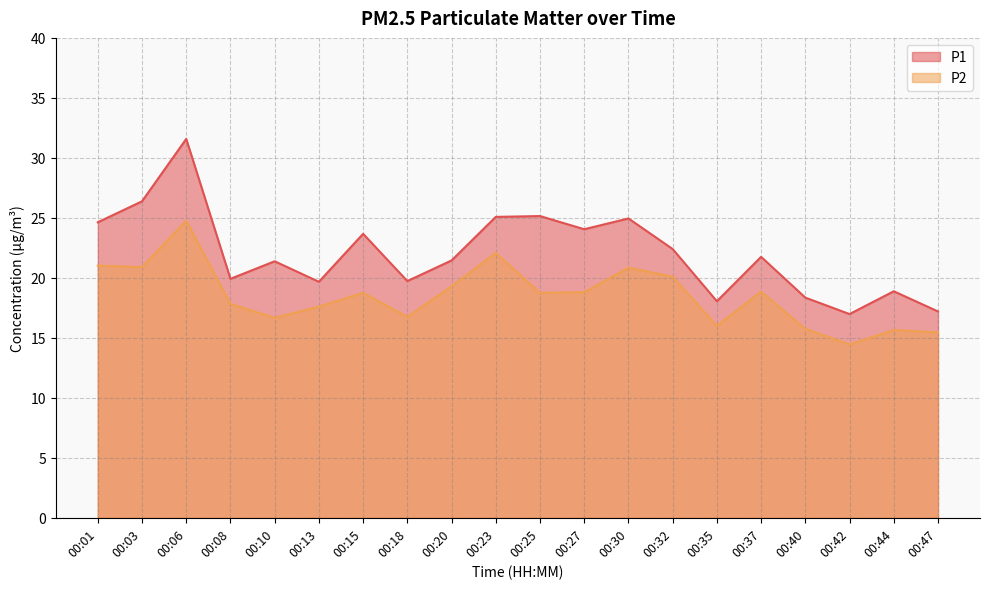

How many lines are shown in the chart?

2